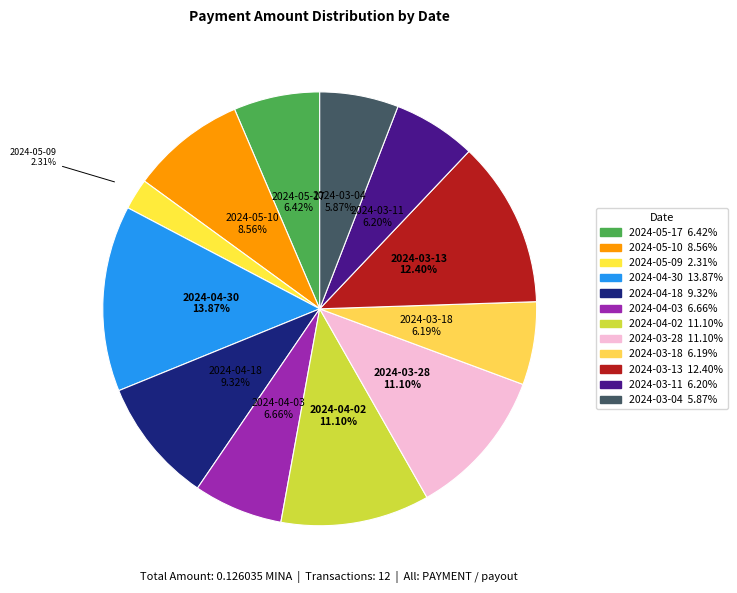

Does any single category account for the majority?

No